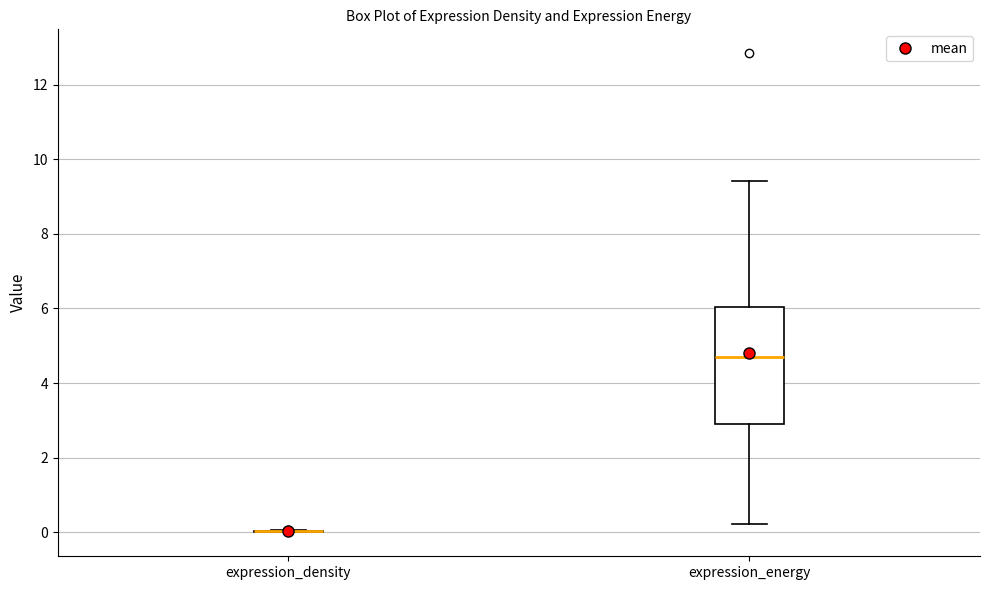

Which box is the tallest, from its lower edge to its upper edge?

expression_energy